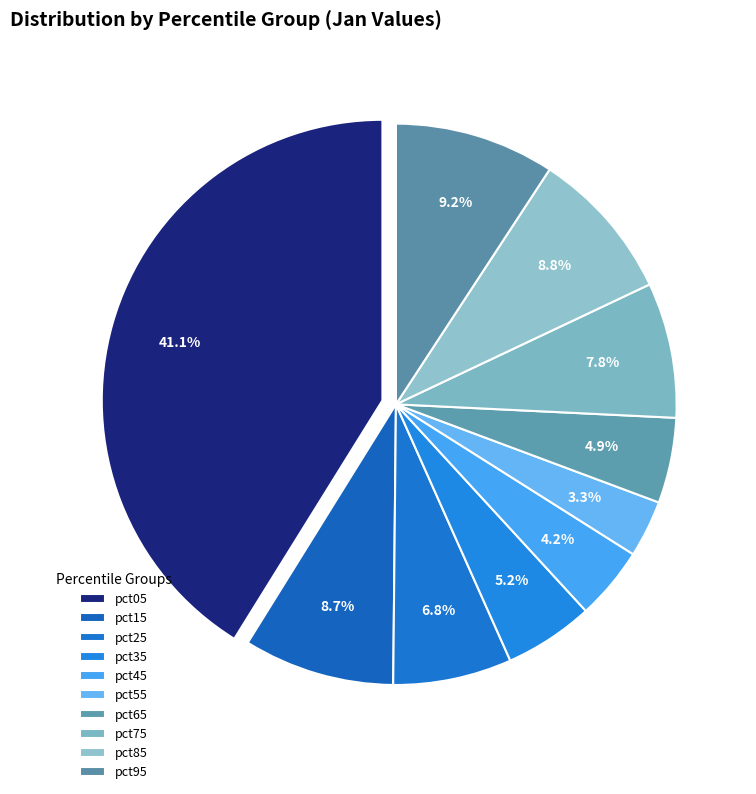

How much of the chart is everything except pct05?

58.9%